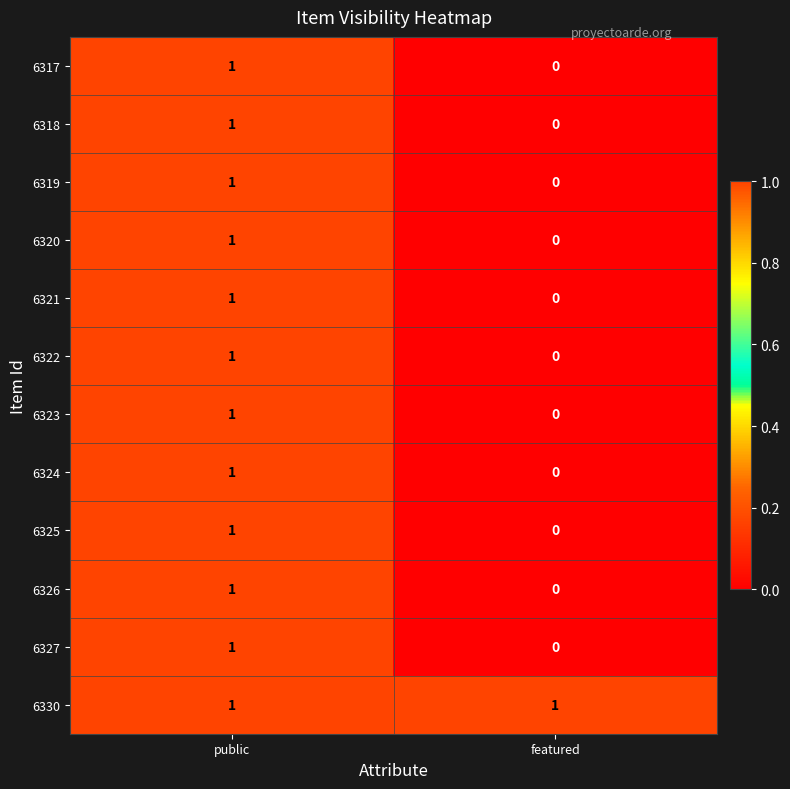

List the labels in order of 6323 value, smallest first.

featured, public